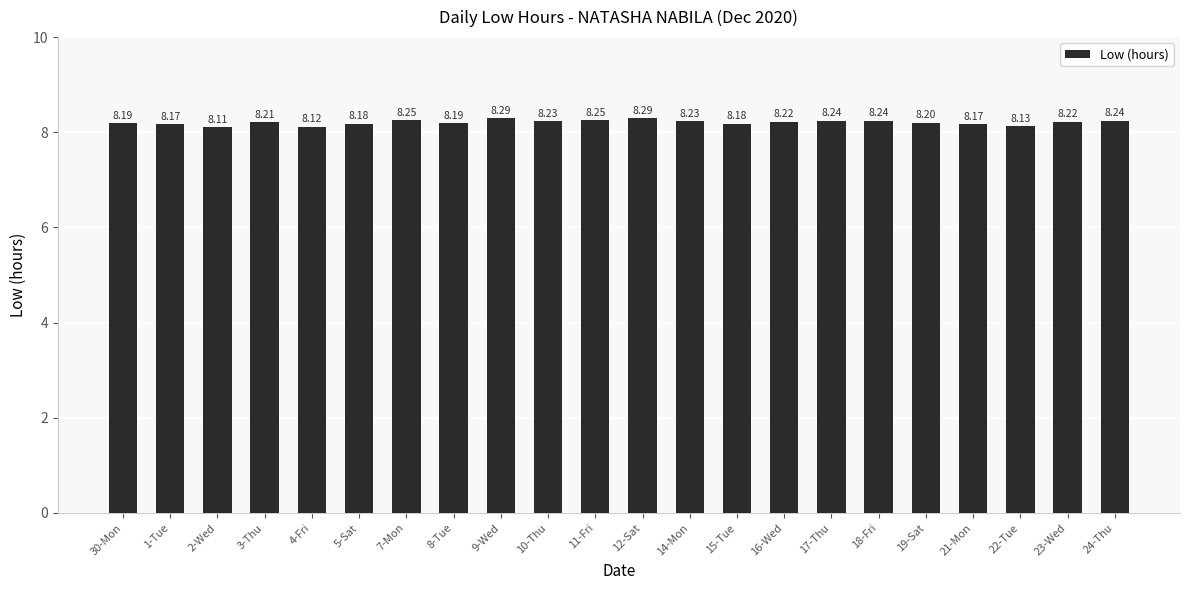

What value does the data have at 24-Thu?

8.2